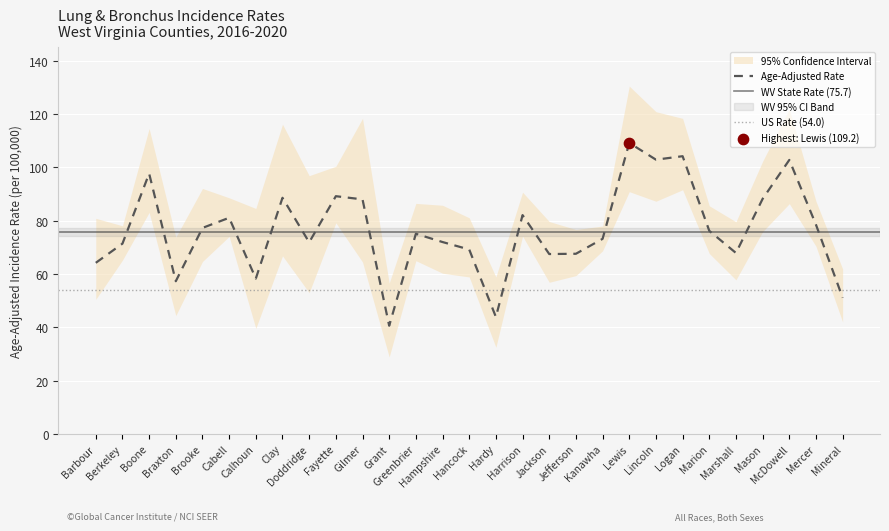

Which series reaches the maximum Y coordinate?

Upper 95% CI